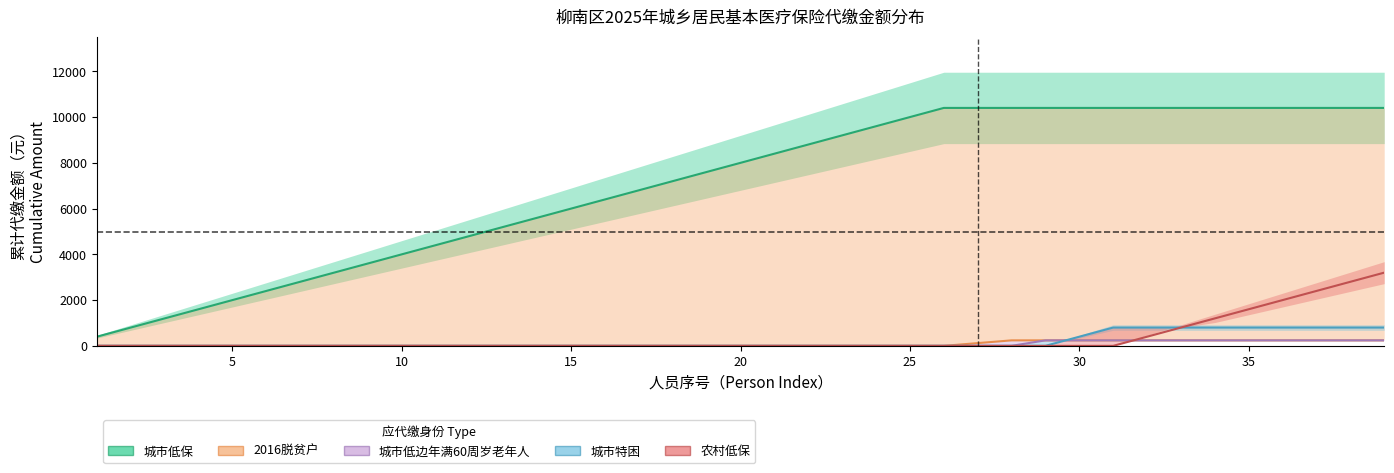

Rank the series by their maximum value, from lowest to highest.

2016脱贫户, 城市低边年满60周岁老年人, 城市特困, 农村低保, 城市低保